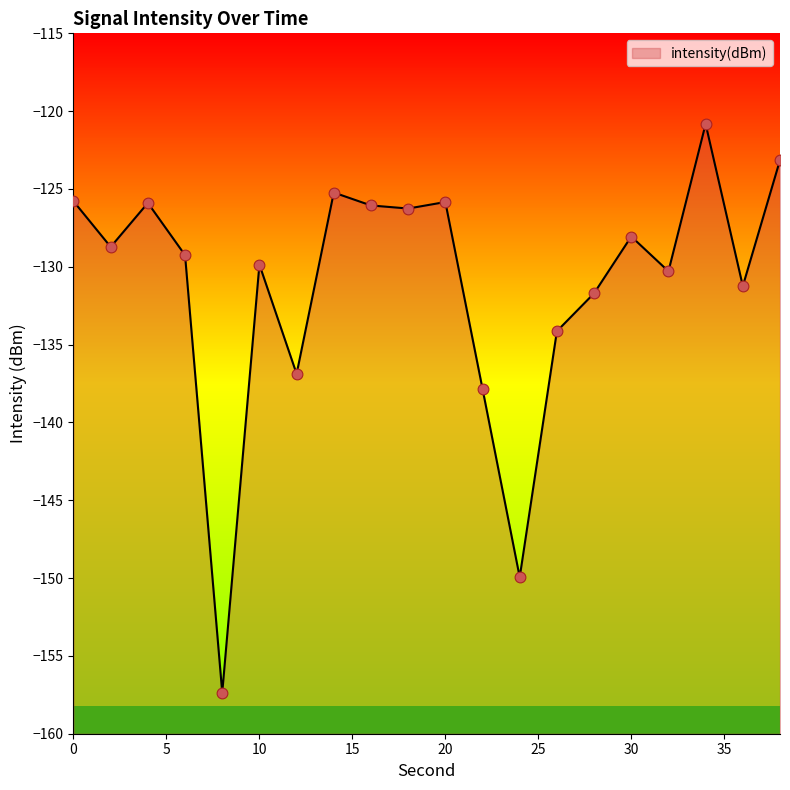

What is the change in value from 12 to 16?

+10.8